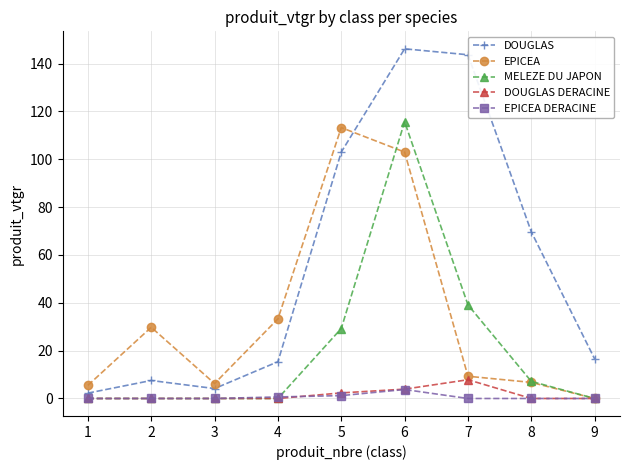

The value of MELEZE DU JAPON at 4 is 37.4. True or false?

False